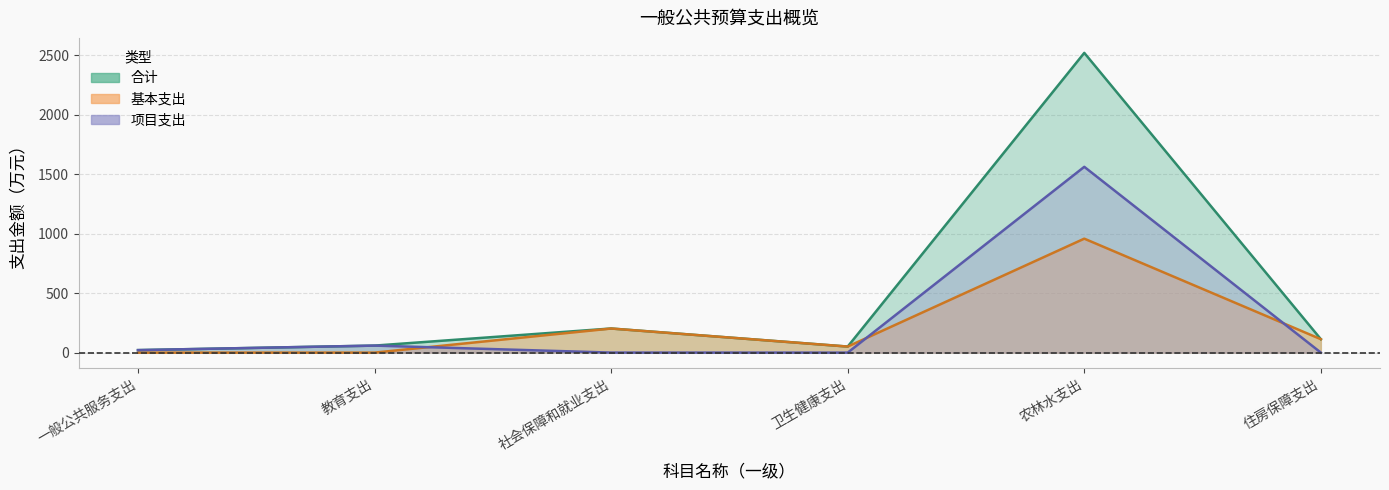

Where do 项目支出 and 基本支出 first cross each other?

教育支出 and 社会保障和就业支出